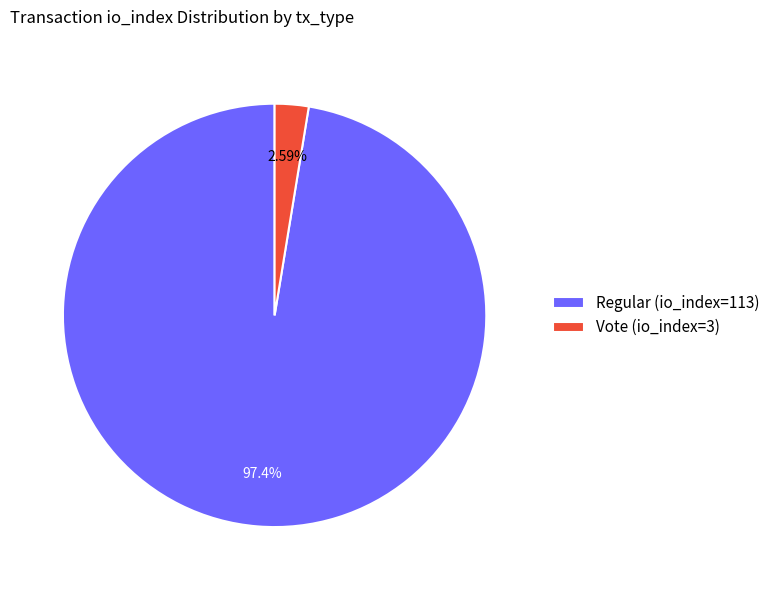

Rank the categories by value from highest to lowest.

Regular (io_index=113), Vote (io_index=3)